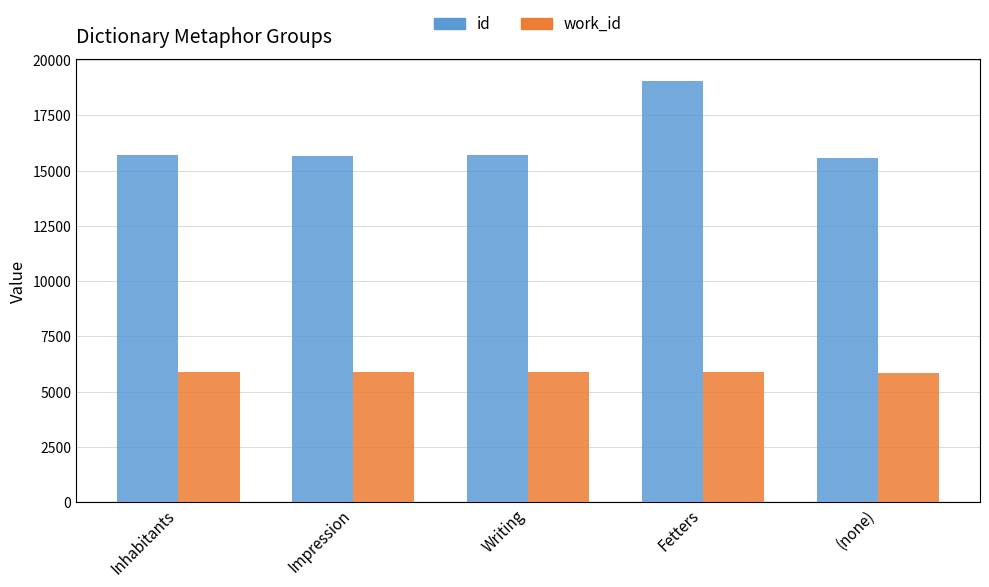

What is the difference between the maximum and minimum values in the id series?

3486